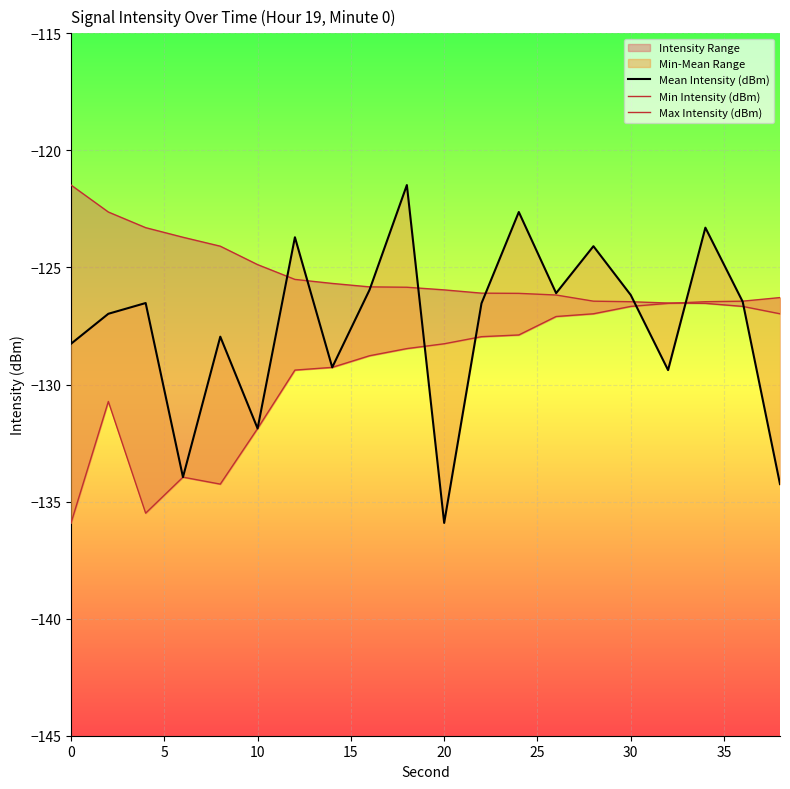

How many lines are shown in the chart?

3